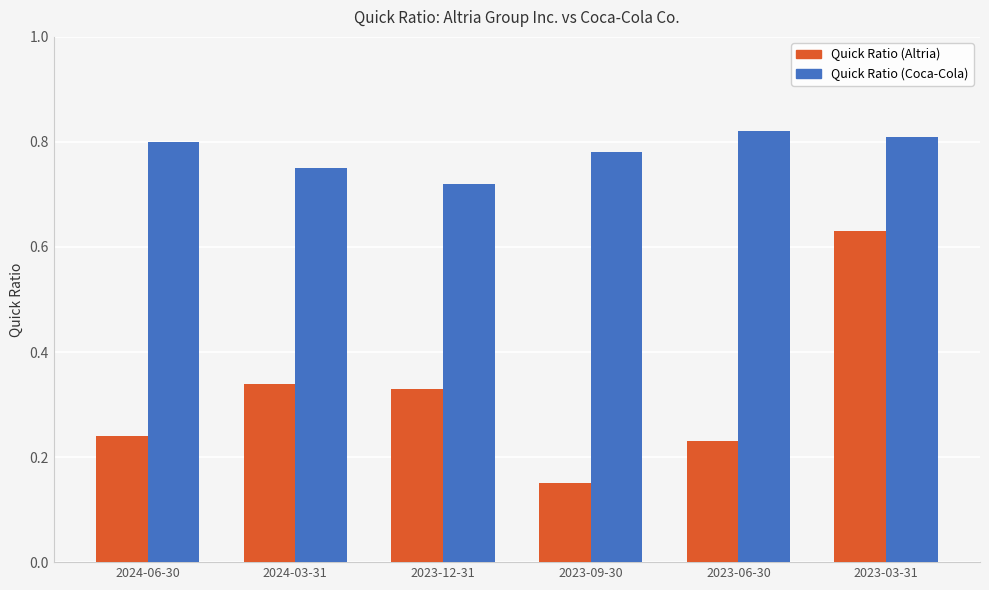

Which category has the highest value in the Quick Ratio (Altria) series?

2023-03-31